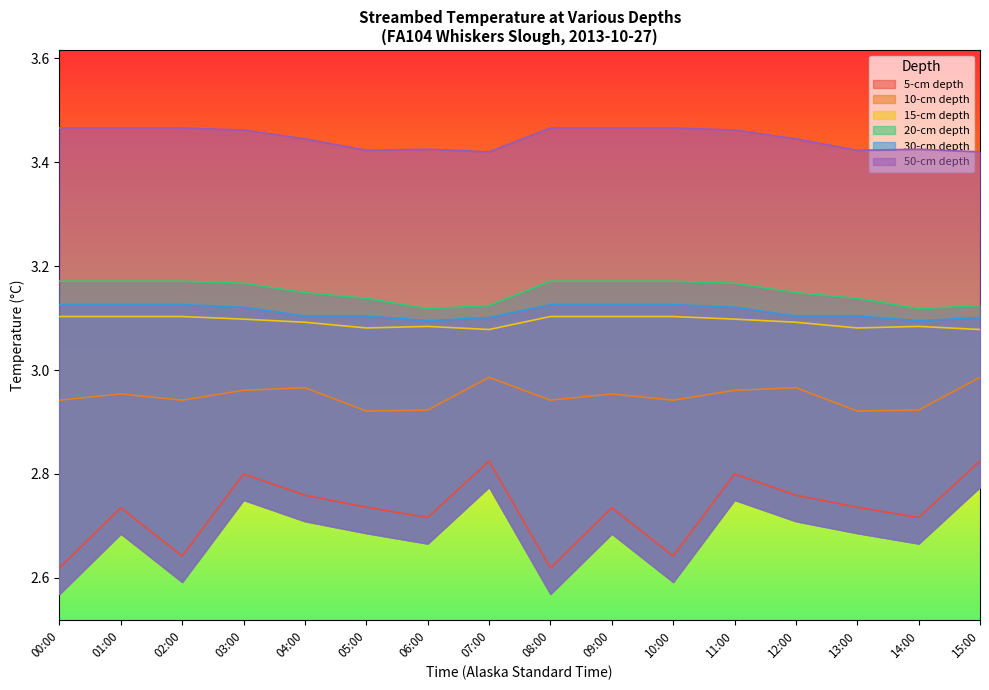

True or false: 10-cm depth and 5-cm depth intersect in this chart.

False